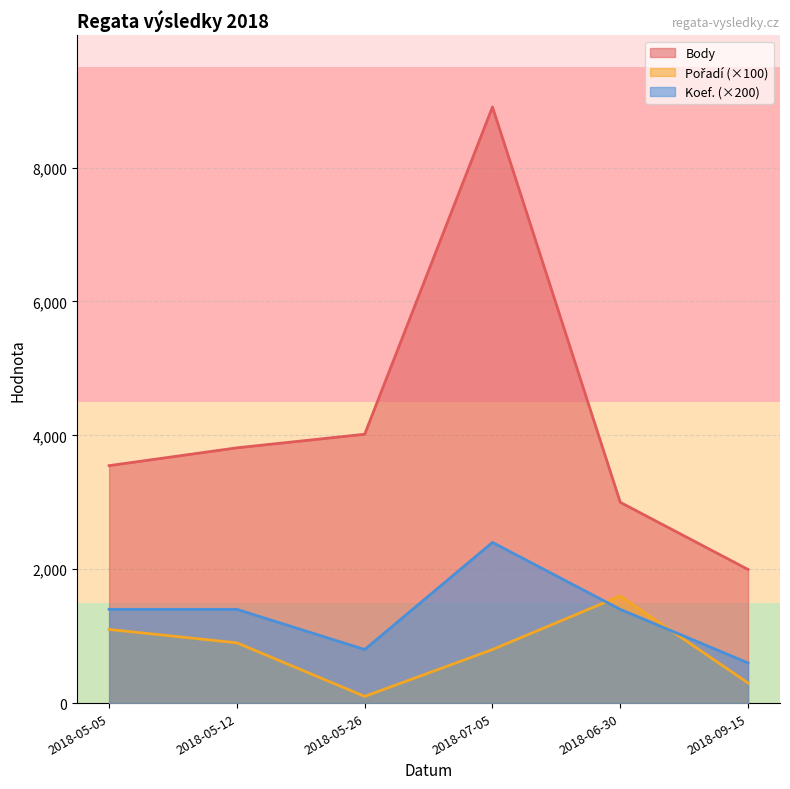

What is the total value across all series at 2018-05-26?

4916